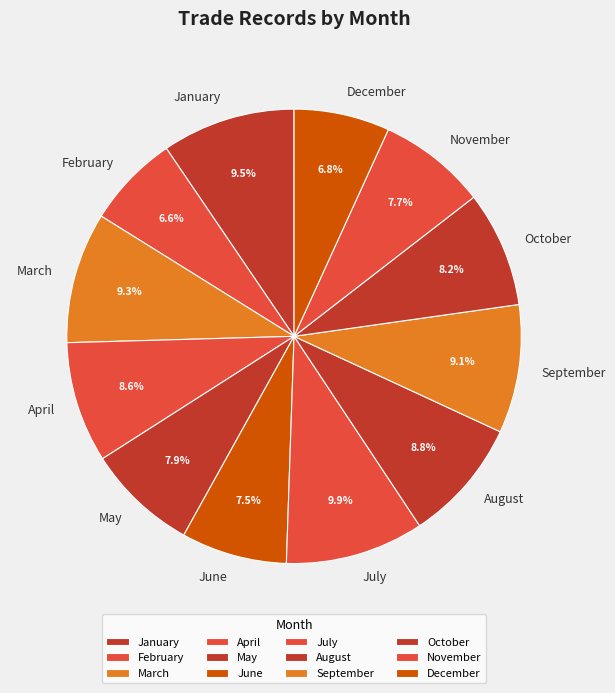

Combined, what portion of the pie is January and December?

16.3%